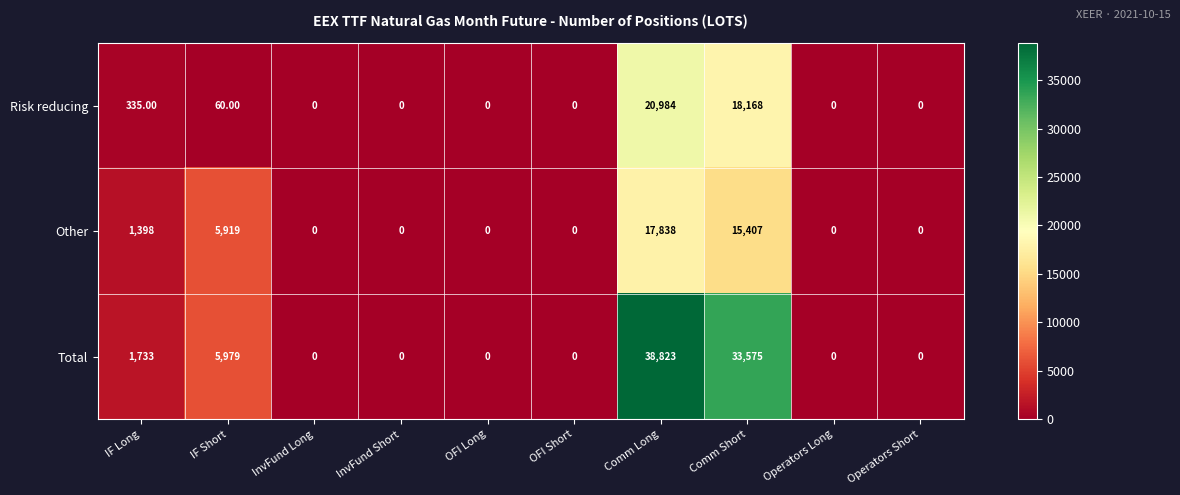

Which series has the largest range (max minus min)?

Total